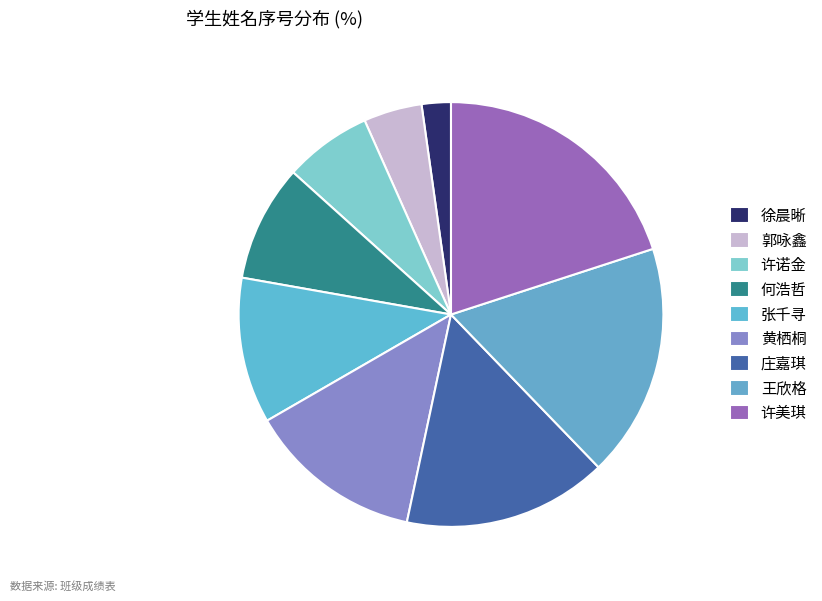

To the nearest percent, what portion does 郭咏鑫 represent?

4%